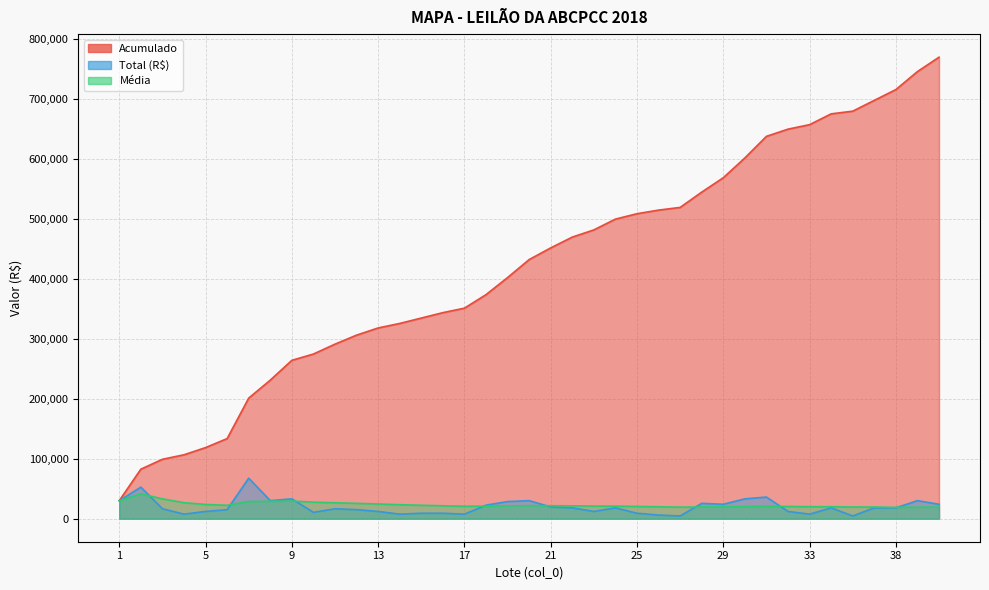

List the labels in order of Média value, smallest first.

38, 39, 27, 40, 36, 35, 28, 29, 26, 34, 33, 30, 32, 25, 31, 17, 18, 24, 23, 19, 22, 16, 21, 20, 6, 15, 14, 5, 13, 12, 11, 4, 10, 7, 8, 9, 1, 3, 2